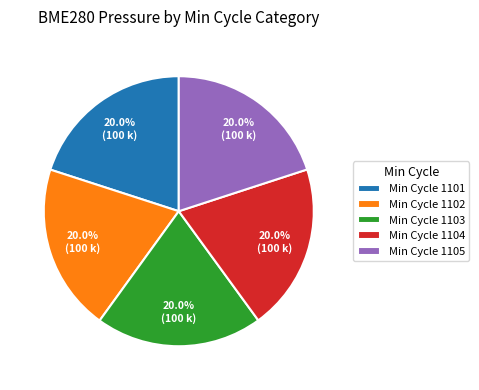

How much of the chart is everything except Min Cycle 1105?

80.0%